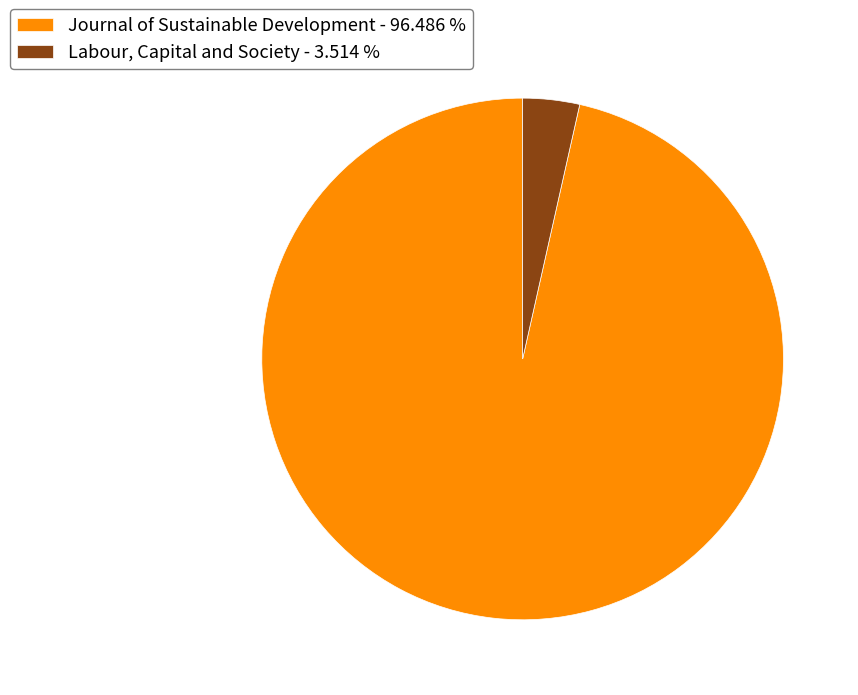

What is the majority slice?

Journal of Sustainable Development